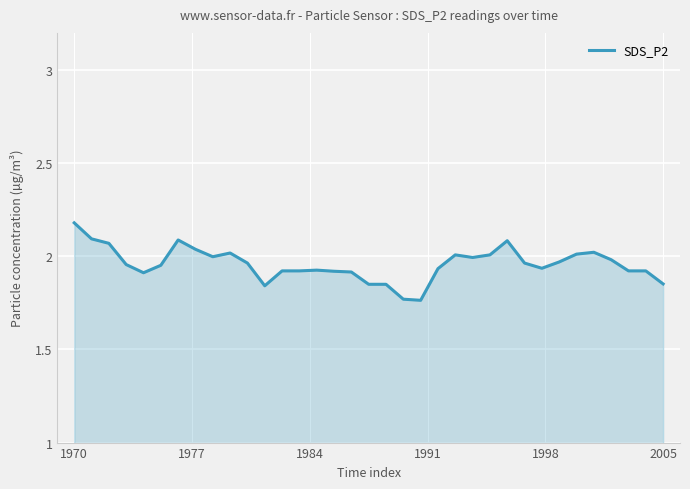

What is the maximum value shown in the chart?

2.2